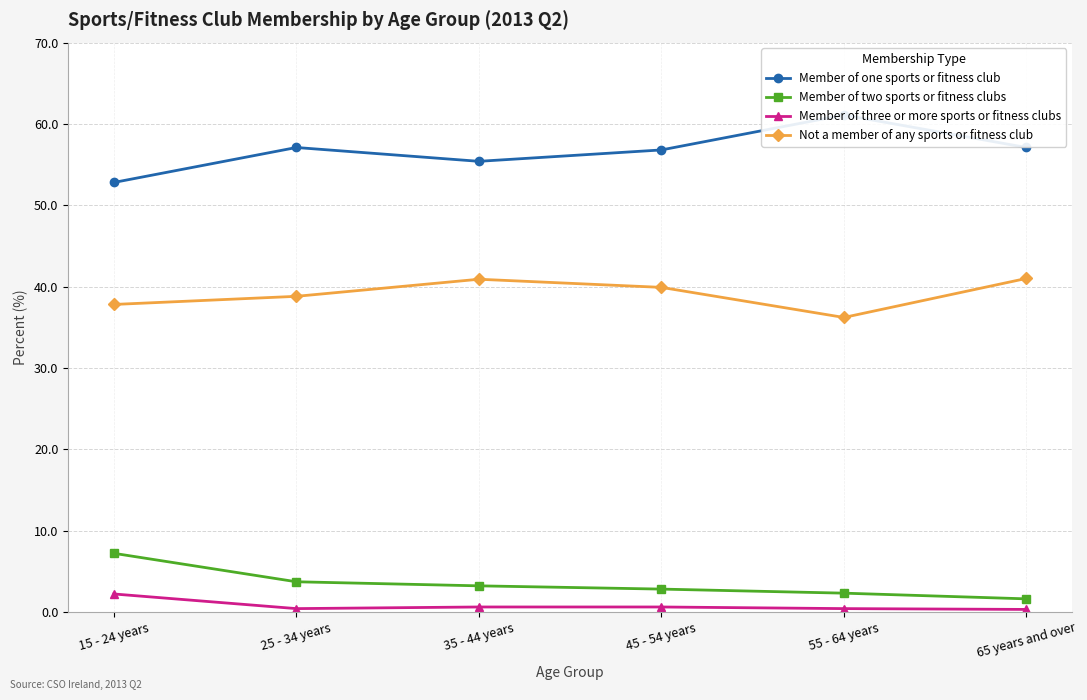

What are all the series names shown in the legend?

Member of one sports or fitness club, Member of two sports or fitness clubs, Member of three or more sports or fitness clubs, Not a member of any sports or fitness club